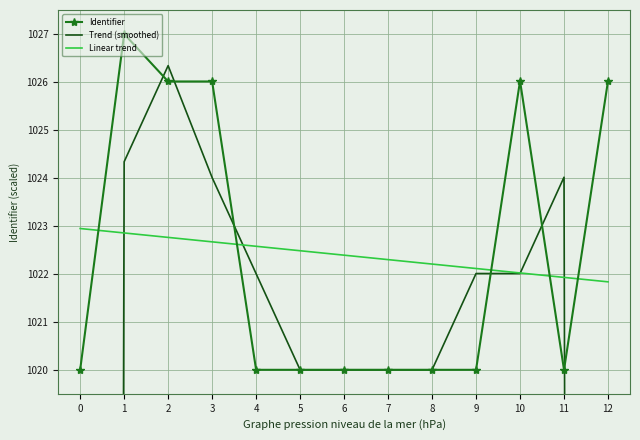

Between which two adjacent categories do Trend (smoothed) and Linear trend first intersect?

0 and 1